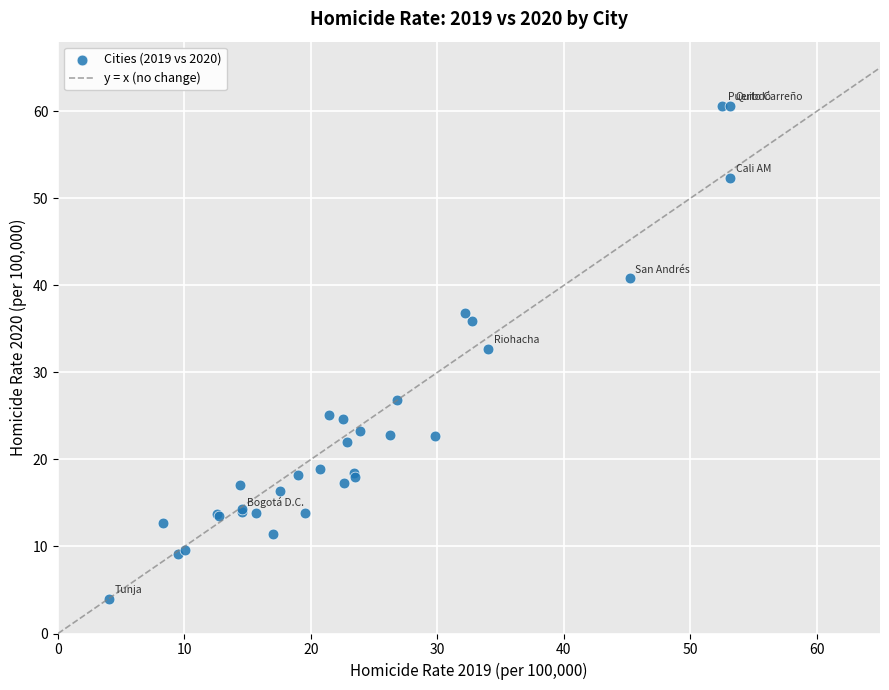

What Y value in the scatter plot is closest to 32?

32.7